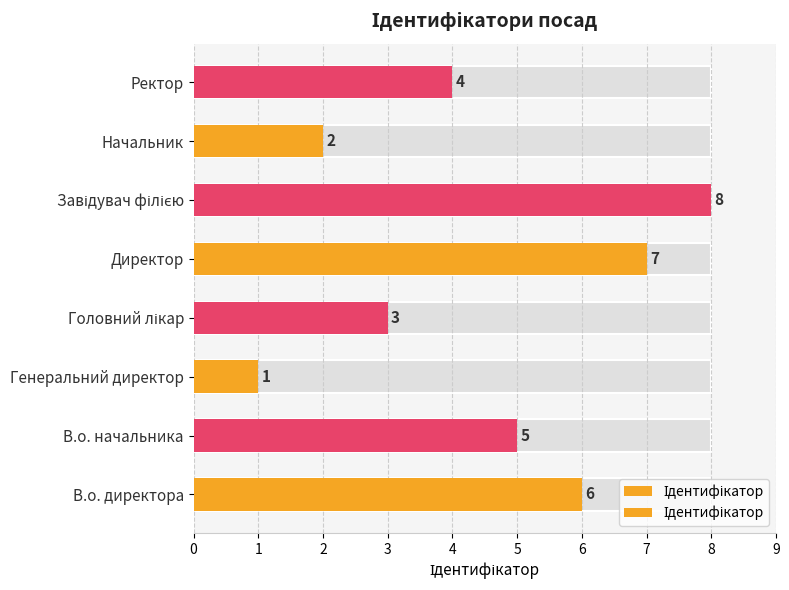

What is the maximum value shown in the chart?

8